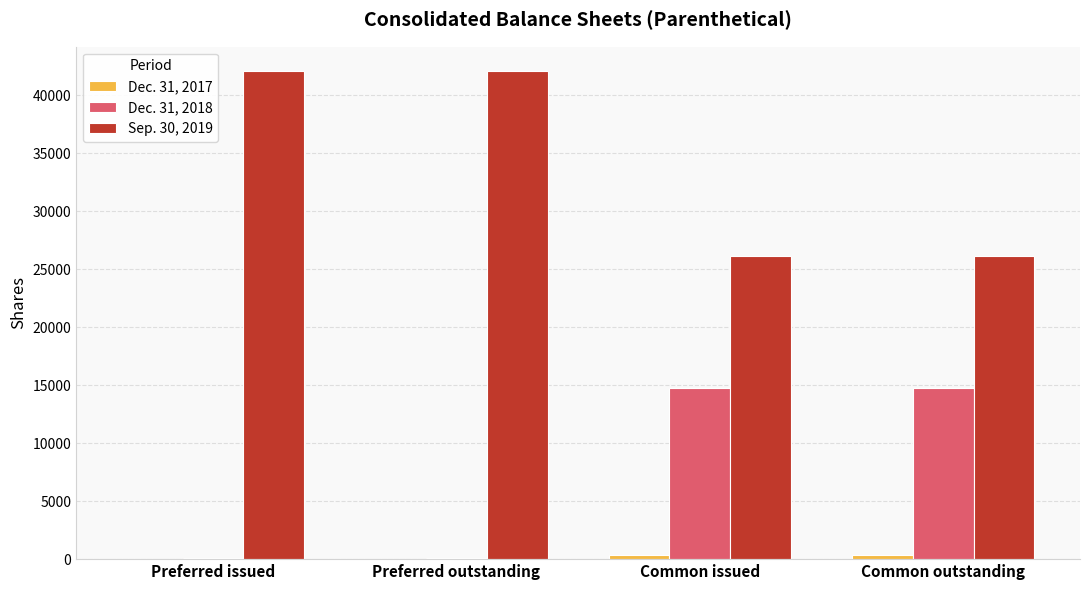

The value of Dec. 31, 2018 at Common issued is 22650. True or false?

False